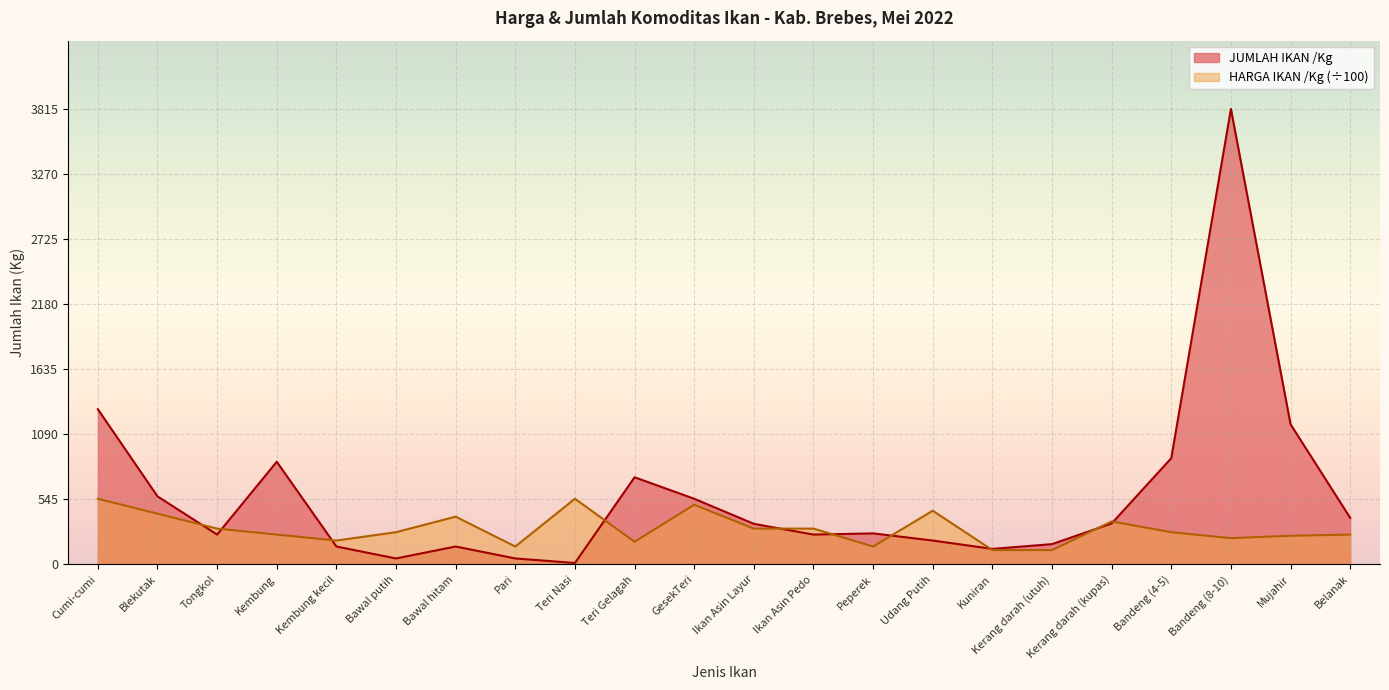

What is the greatest value displayed?

3815